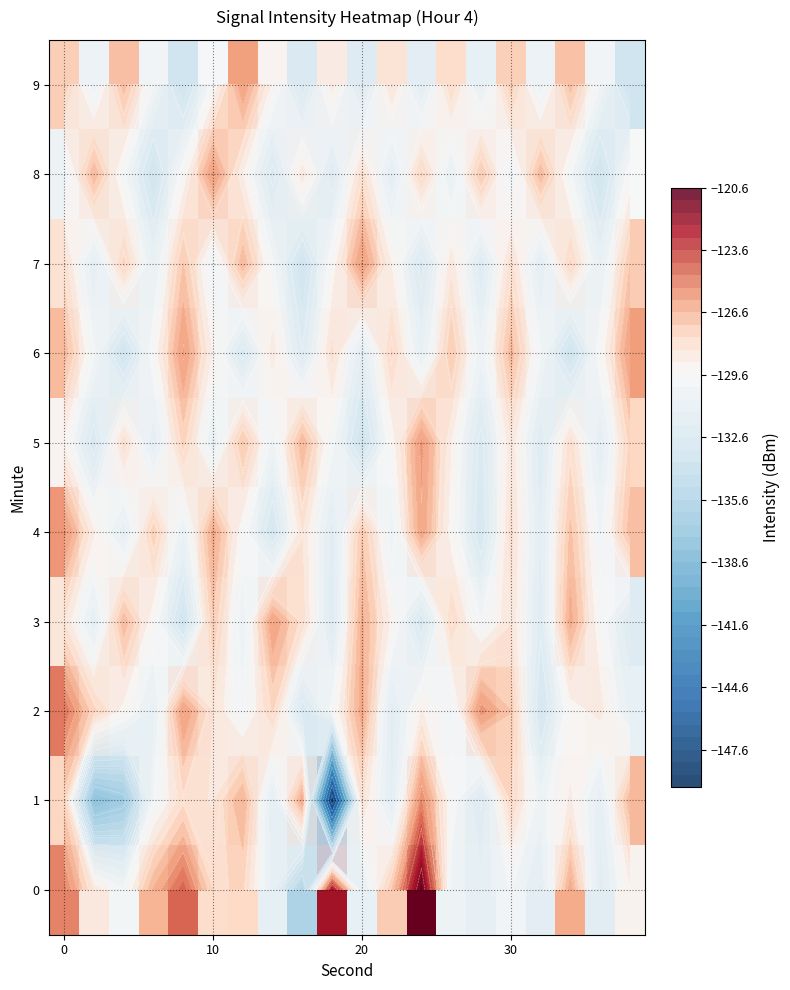

How many data points in 5 are less than -129?

12